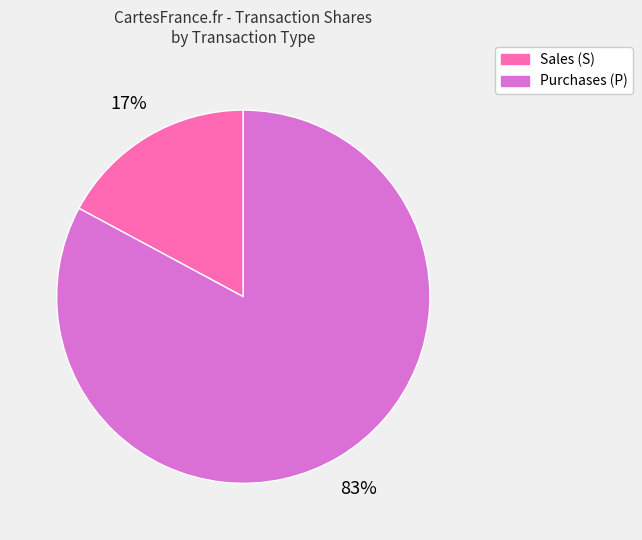

Is there a majority slice in this chart?

Yes